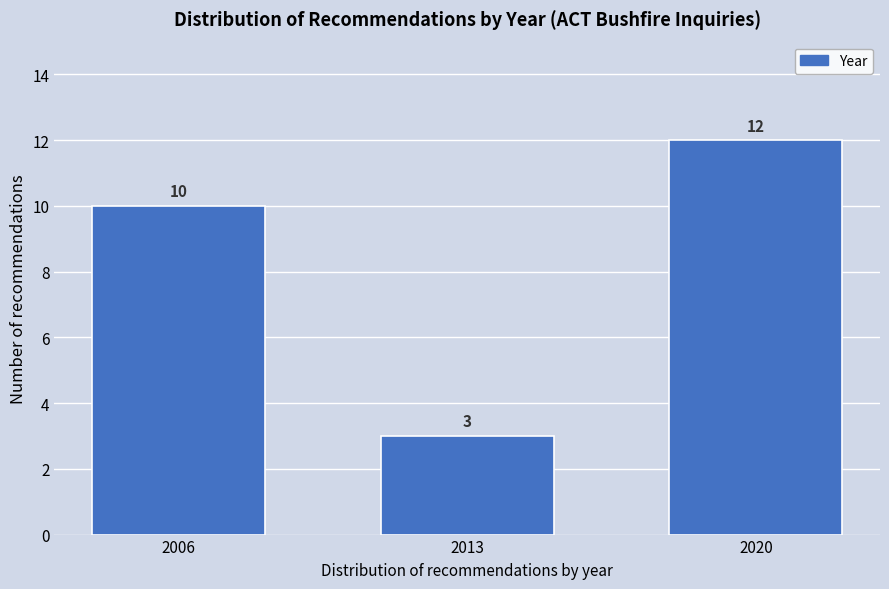

Reading left to right, list all the values displayed in this chart.

10	3	12